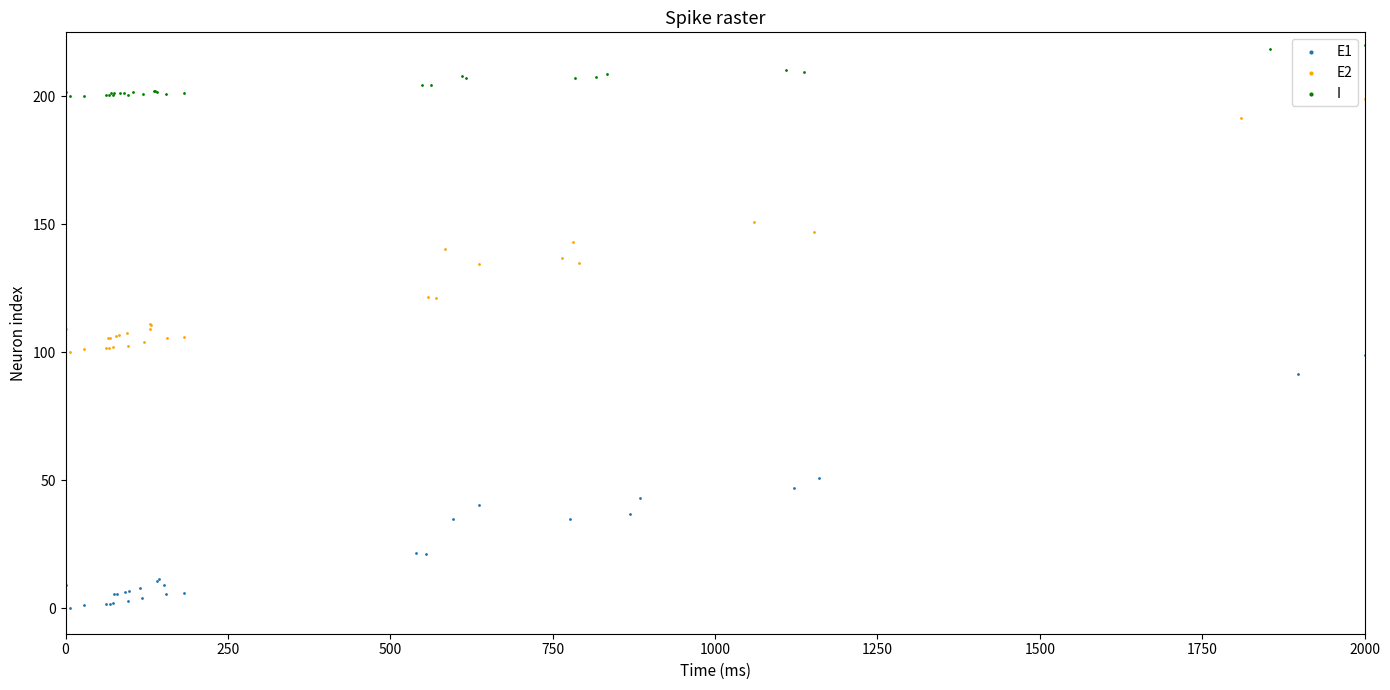

Which series contains the lowest Y value?

E1